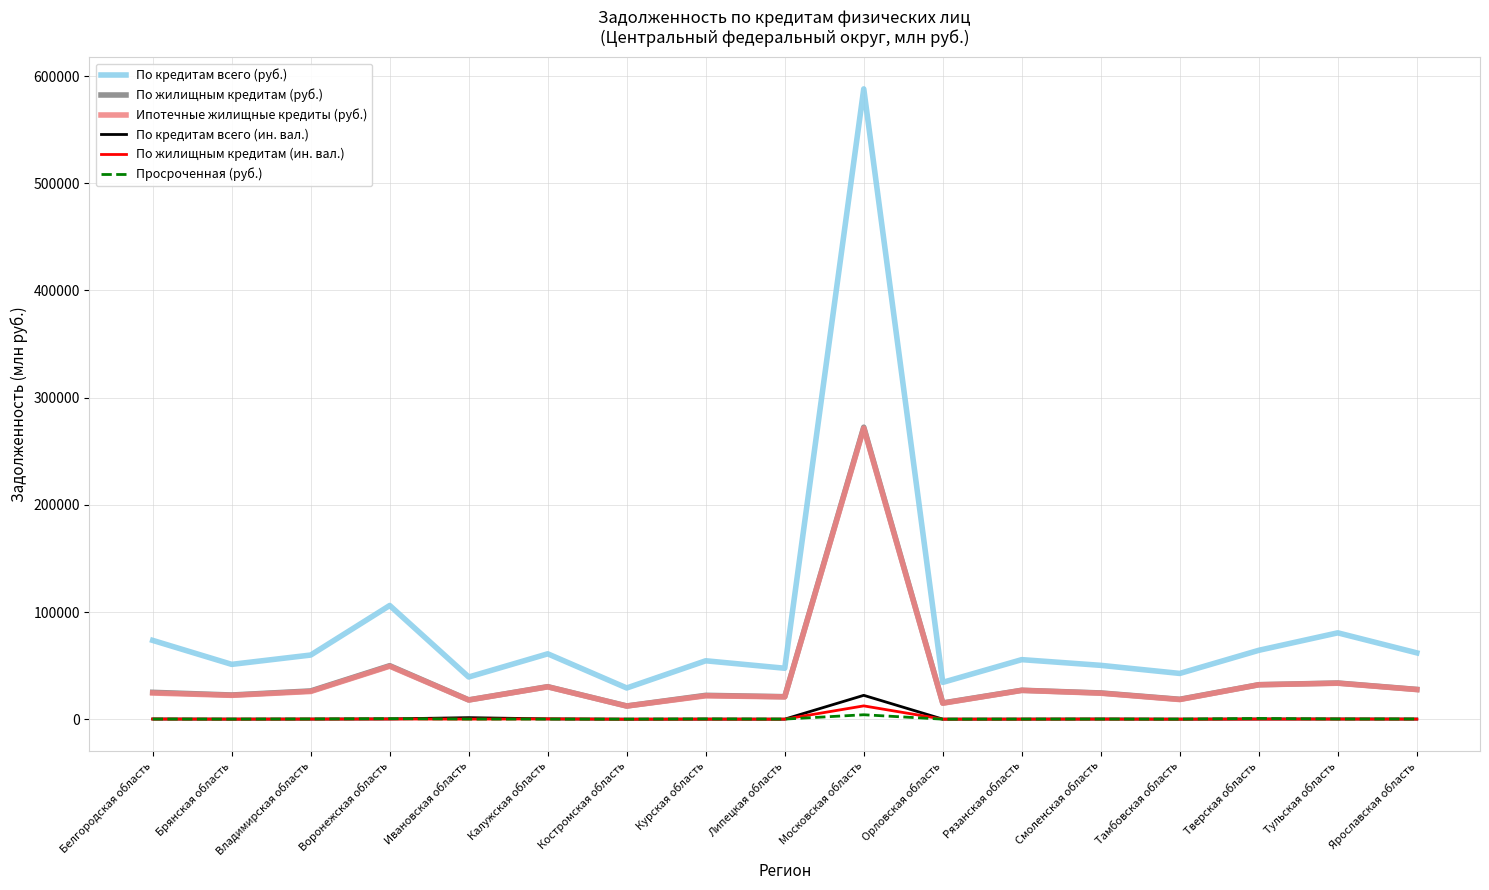

At which label is По жилищным кредитам (руб.) closest to 142370?

Воронежская область